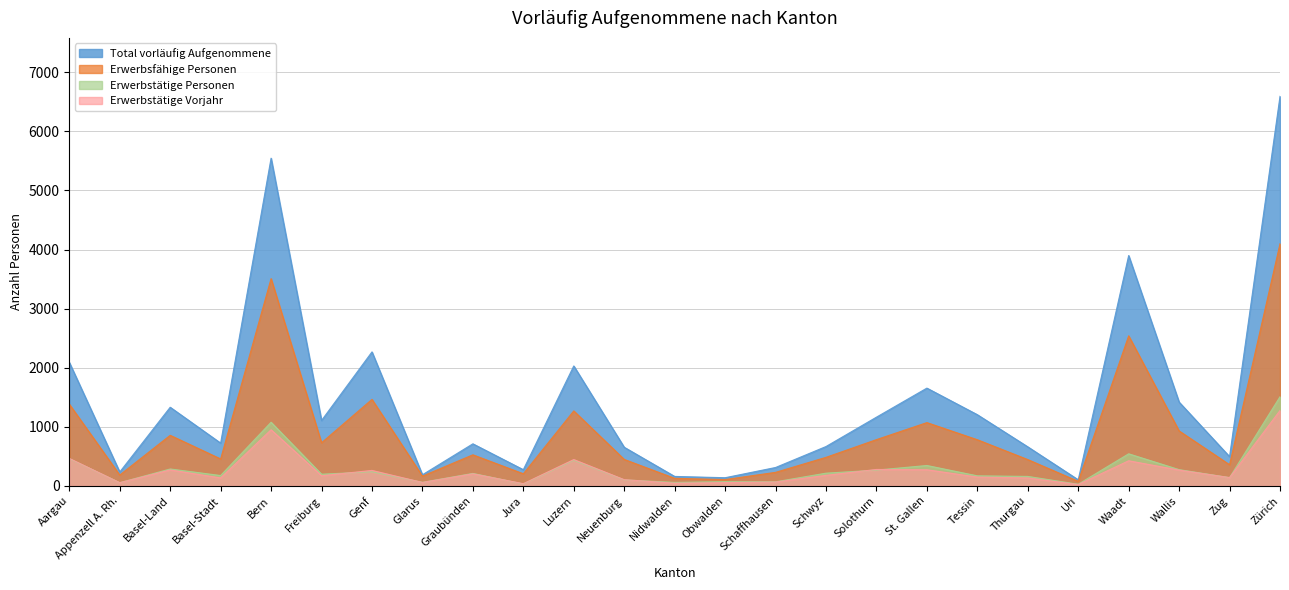

Reading left to right, what are all the values shown in this chart?

Total vorläufig Aufgenommene: 2091	235	1331	724	5547	1107	2268	188	712	274	2030	654	160	138	311	666	1163	1655	1205	661	103	3899	1418	495	6594
Erwerbsfähige Personen: 1383	184	856	456	3508	730	1464	165	526	205	1269	448	128	107	229	483	783	1071	781	445	77	2540	930	358	4099
Erwerbstätige Personen: 460	54	286	175	1077	197	239	60	211	32	433	101	59	71	69	215	267	345	170	160	28	543	275	140	1509
Erwerbstätige Vorjahr: 465	54	270	135	950	171	262	58	204	37	446	105	45	55	65	178	278	273	149	134	23	425	267	140	1276